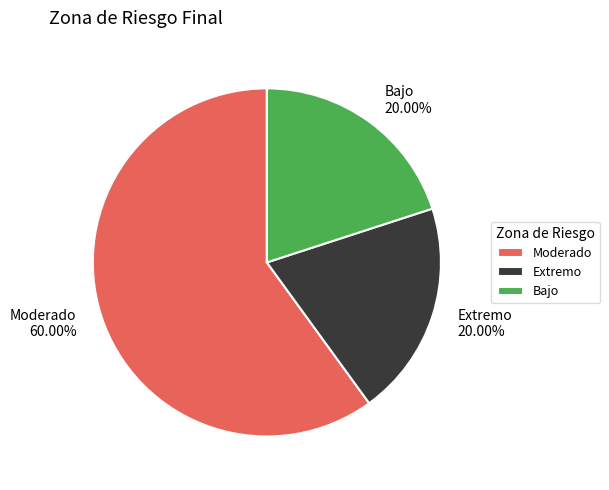

To the nearest percent, what percentage of the pie is Moderado?

60%